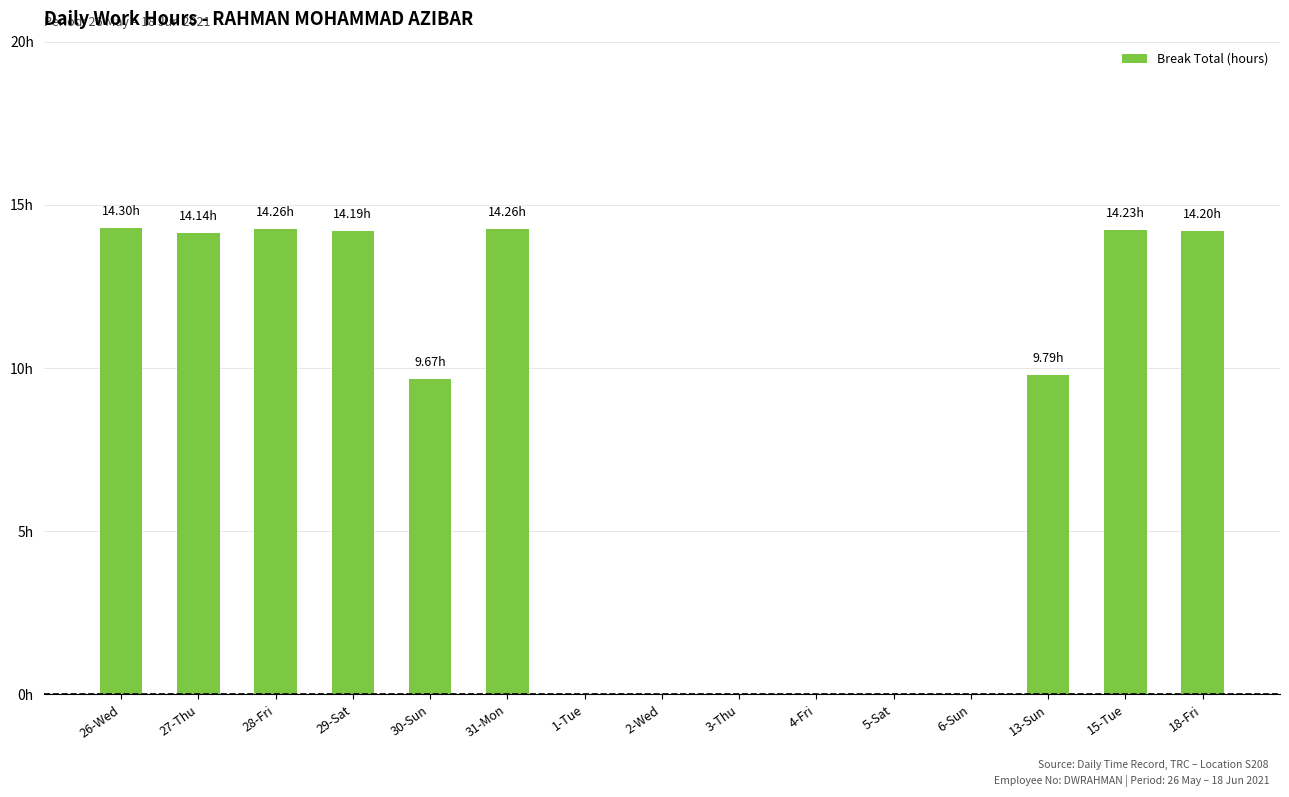

The value at 3-Thu is 0.0. True or false?

True